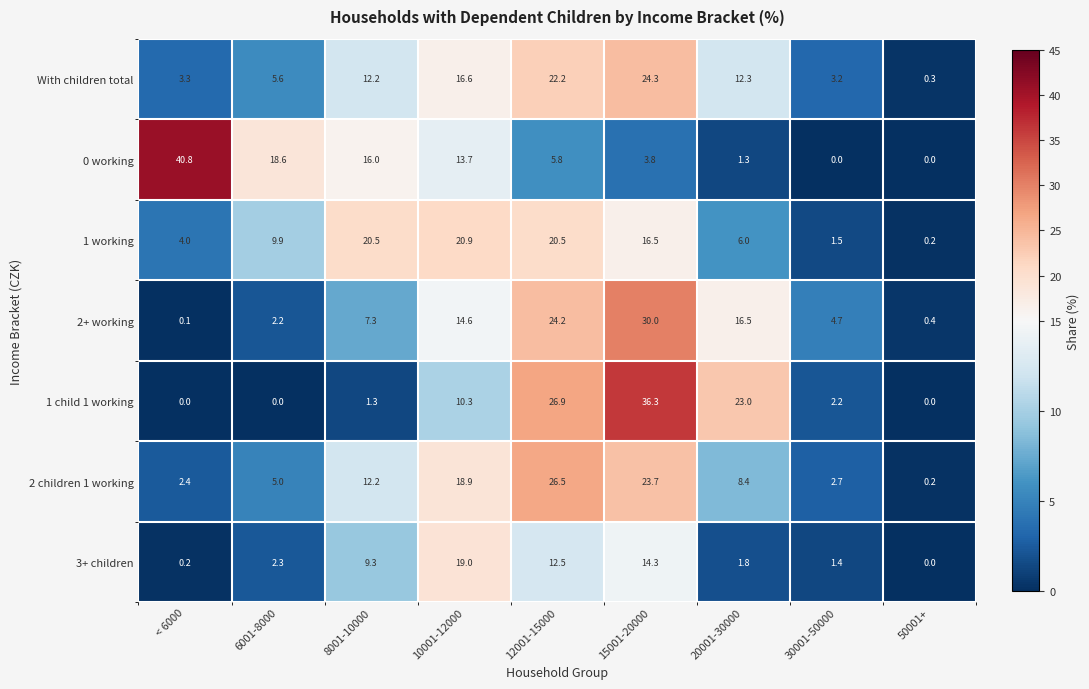

At which category is the sum across all series the highest?

15001-20000